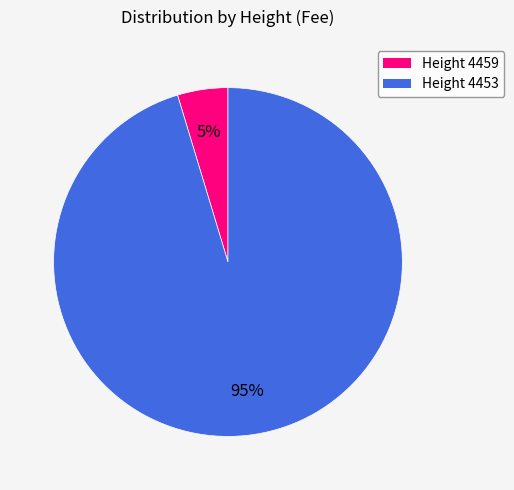

Does any single category account for the majority?

Yes